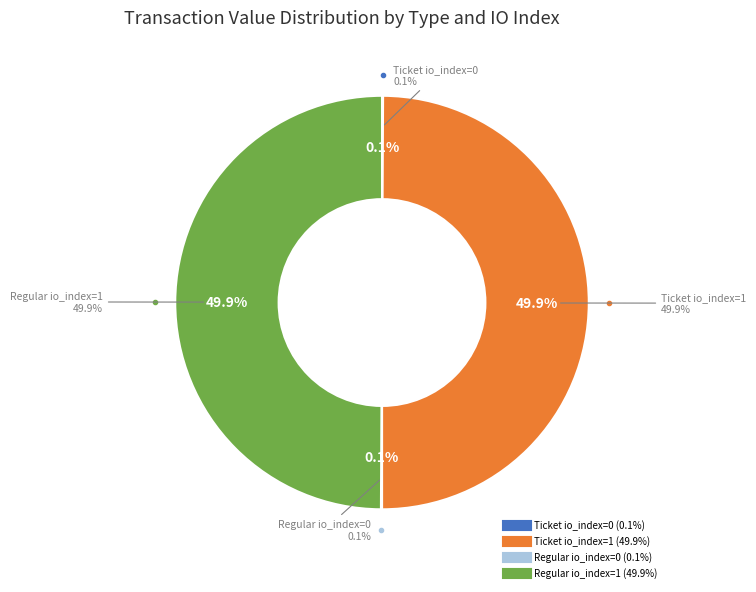

What percentage do Regular io_index=1 and Regular io_index=0 together represent?

50.0%